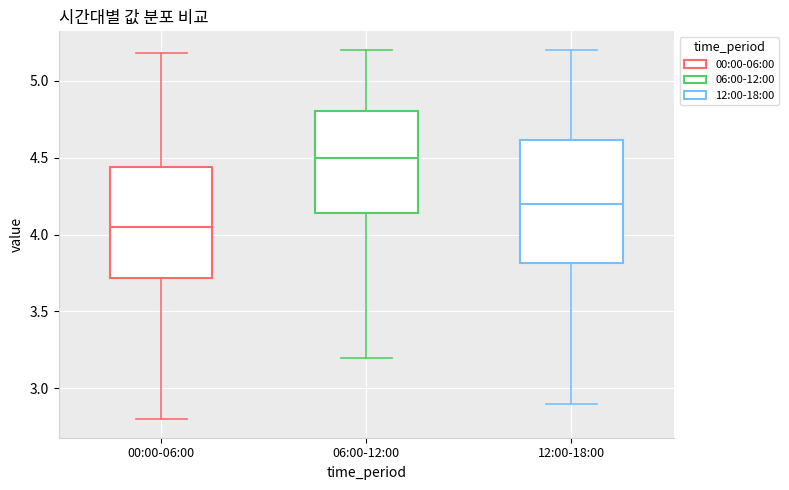

Reading left to right, transcribe this box plot: for each box, give where its median line is, the range the box spans, and where its two whiskers end, as read against the y-axis. The values are not printed on the chart, so give them approximately, as read against the axis.

00:00-06:00: median 4.05, box 3.70 to 4.45, whiskers 2.80 to 5.20
06:00-12:00: median 4.50, box 4.15 to 4.80, whiskers 3.20 to 5.20
12:00-18:00: median 4.20, box 3.80 to 4.60, whiskers 2.90 to 5.20